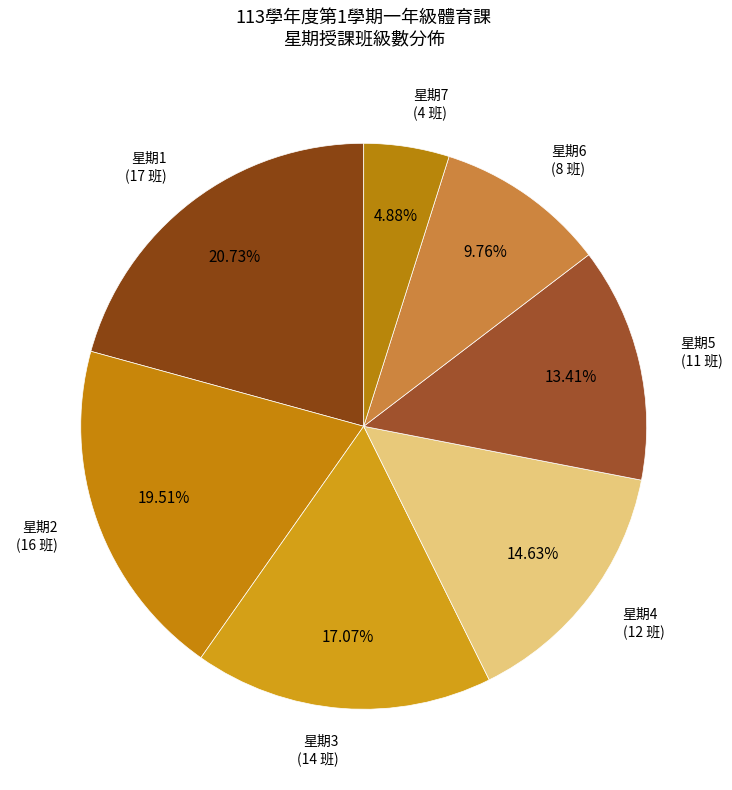

Rank the categories by value from highest to lowest.

星期1, 星期2, 星期3, 星期4, 星期5, 星期6, 星期7